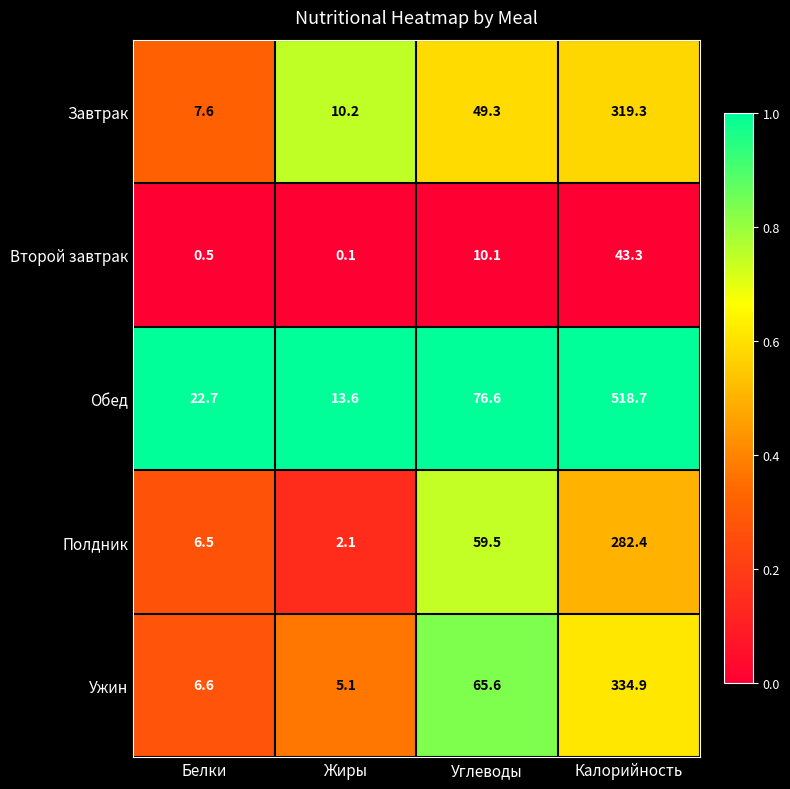

Read the Полдник value at Калорийность.

282.4